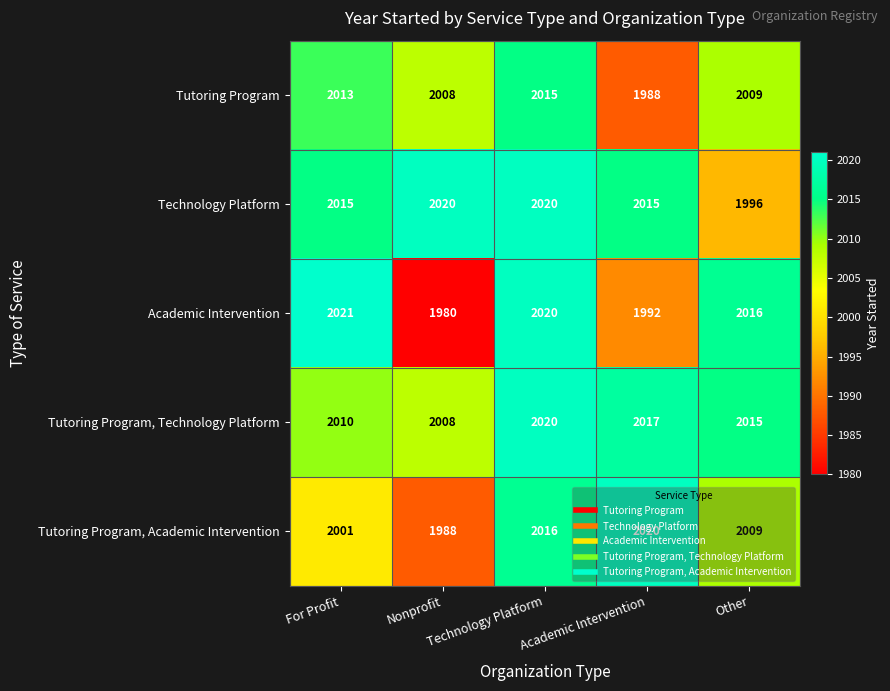

What is the greatest value displayed?

2021